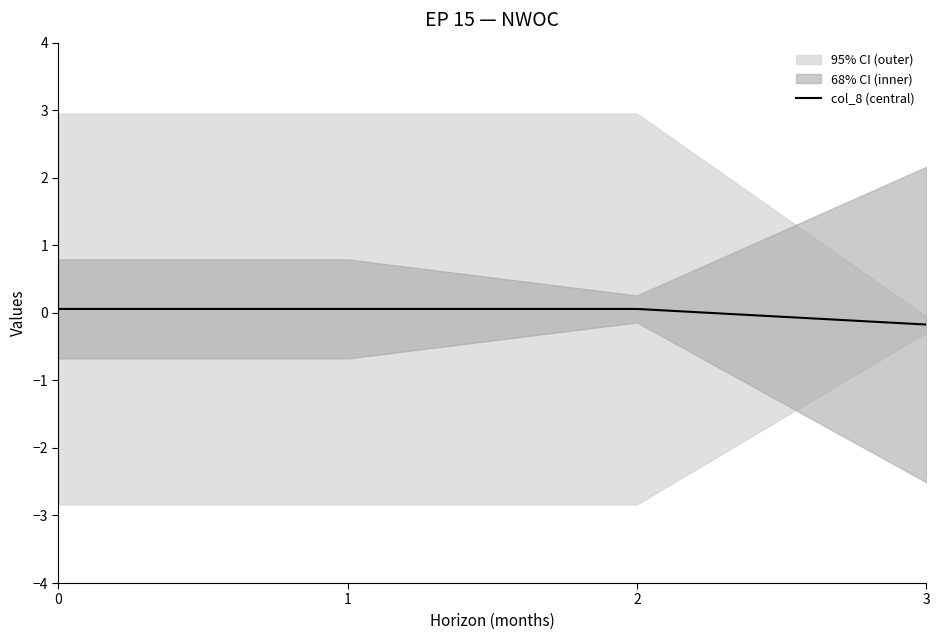

Reading left to right, list all the values displayed in this chart.

0=0.1	1=0.1	2=0.1	3=-0.2